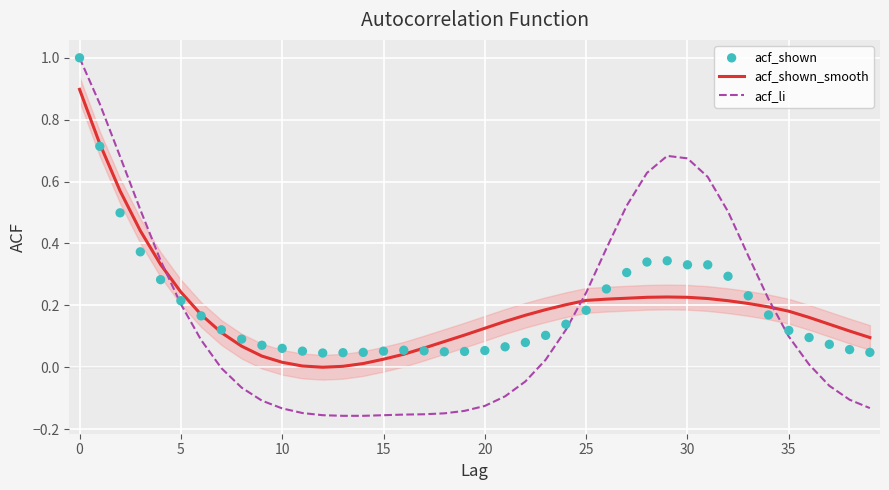

Is the value of acf_shown_smooth at 38 greater than the value of acf_shown at 19?

Yes